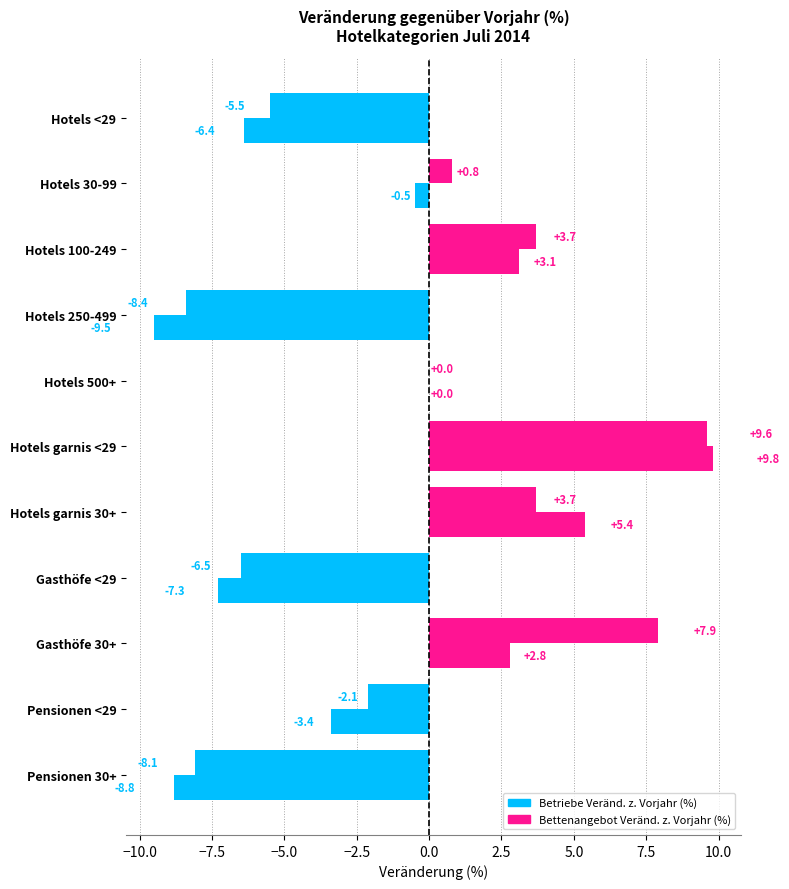

At how many categories does at least one series exceed -7?

9